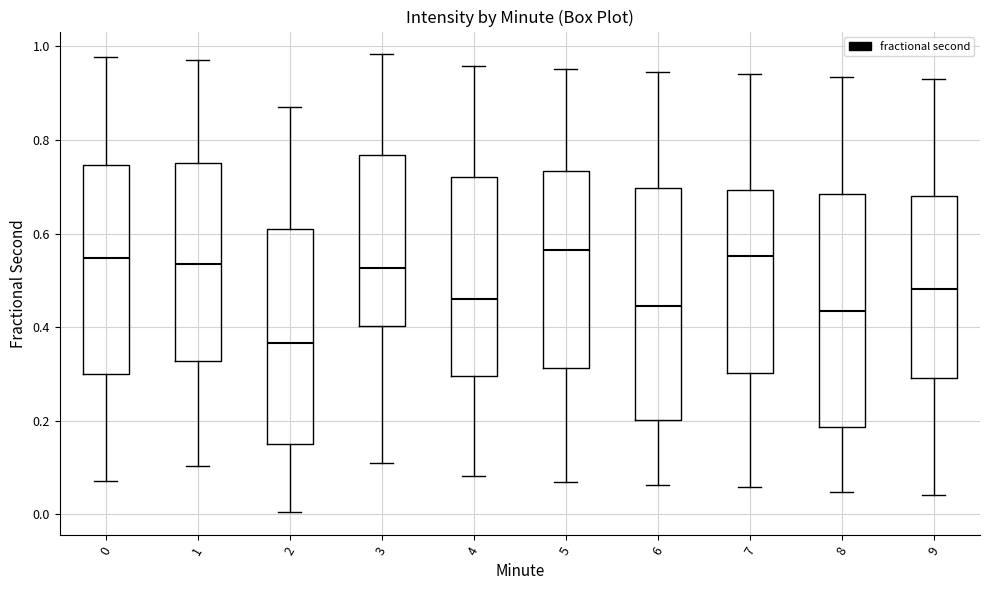

Where is the lower edge of the box at x = 2 on the y-axis? The values are not printed on the chart, so give them approximately, as read against the axis.

0.14